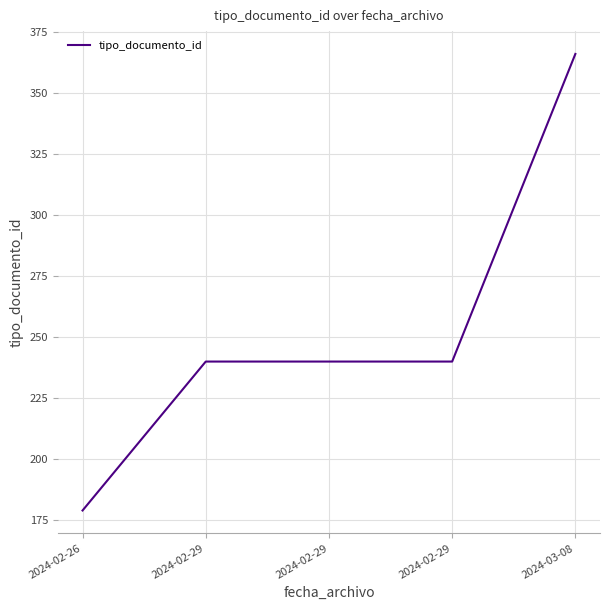

Which label corresponds to the largest value in the chart?

2024-03-08